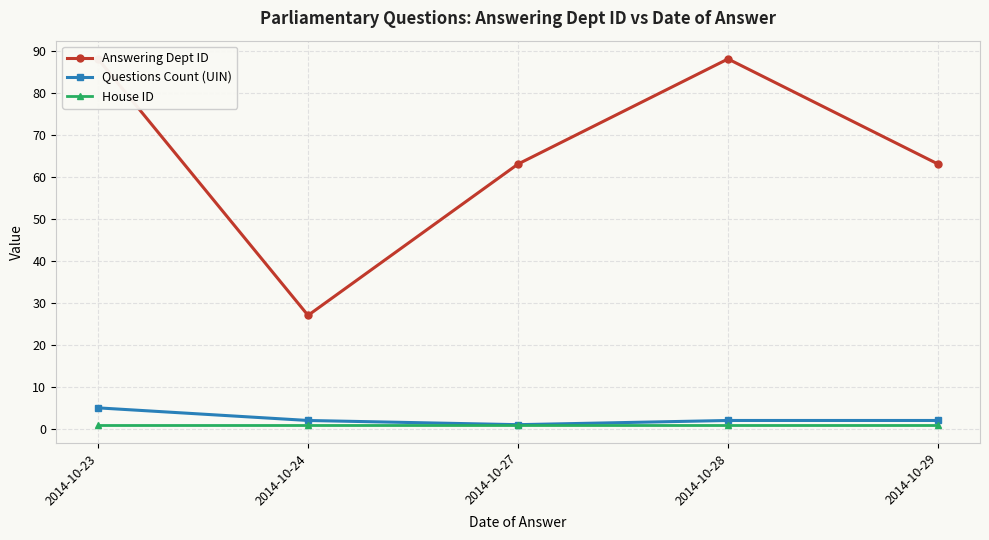

True or false: Answering Dept ID and House ID intersect in this chart.

False